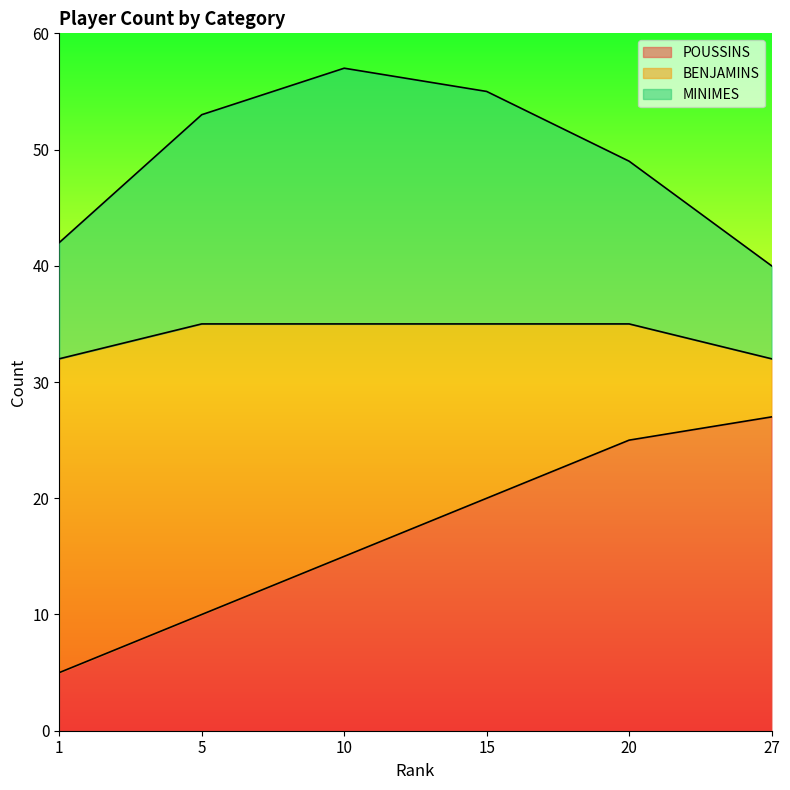

What value does the POUSSINS series have at 5, to the nearest 10?

10